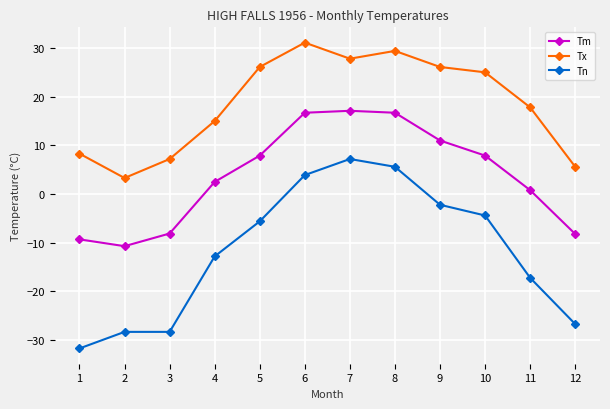

True or false: Tm and Tn cross at least once.

False